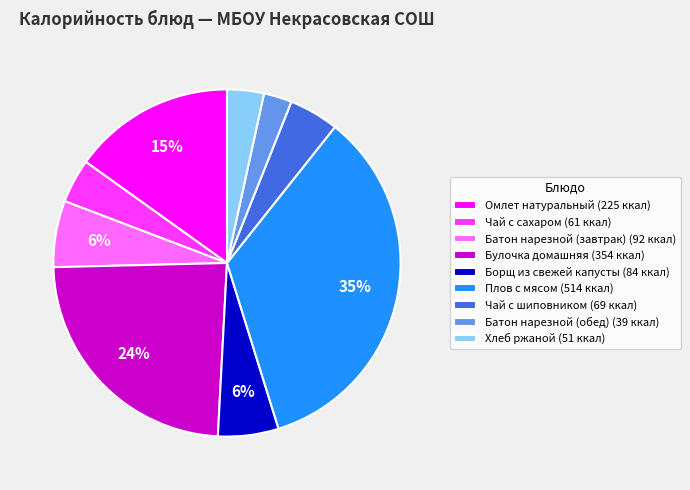

To the nearest percent, what percentage of the pie is Булочка домашняя (354 ккал)?

24%